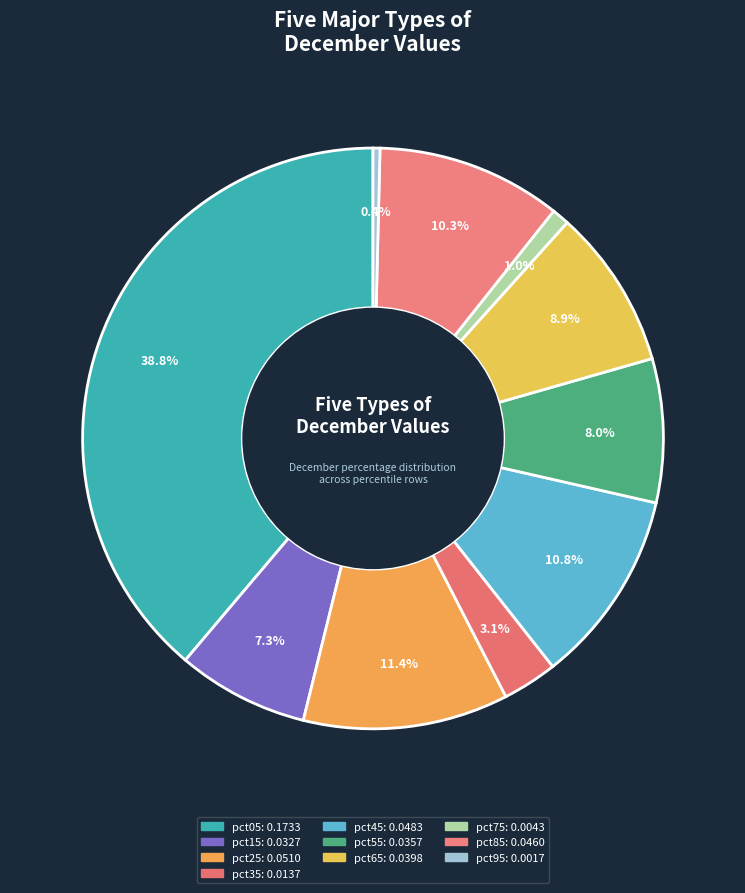

Count the number of slices in the pie.

10